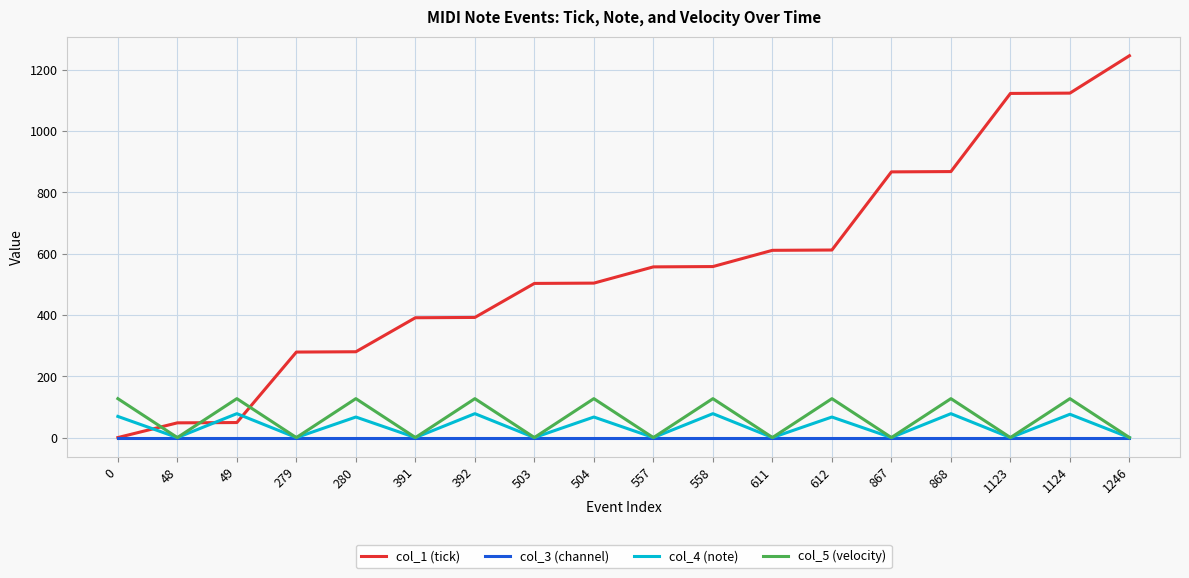

Which series ends up on top after the final intersection of col_5 (velocity) and col_1 (tick)?

col_1 (tick)